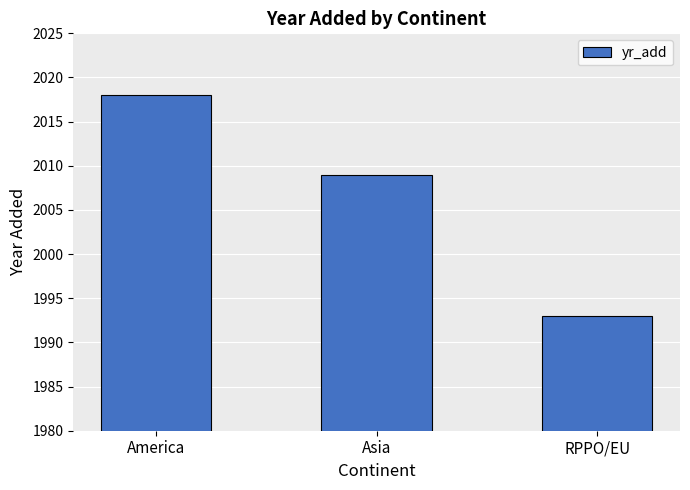

Between Asia and RPPO/EU, which is larger?

Asia